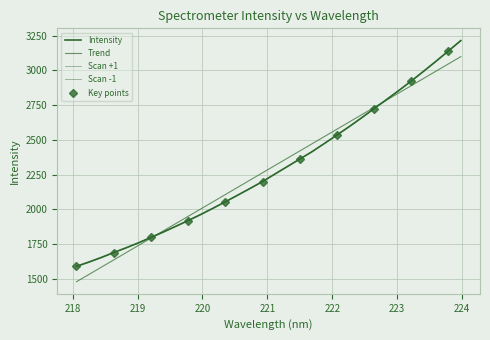

Rank the categories by value from lowest to highest.

218.0596, 218.2508, 218.442, 218.6332, 218.8244, 219.0156, 219.2067, 219.3979, 219.589, 219.7801, 219.9712, 220.1623, 220.3533, 220.5444, 220.7354, 220.9264, 221.1174, 221.3083, 221.4993, 221.6902, 221.8812, 222.0721, 222.263, 222.4538, 222.6447, 222.8355, 223.0264, 223.2172, 223.408, 223.5987, 223.7895, 223.9802